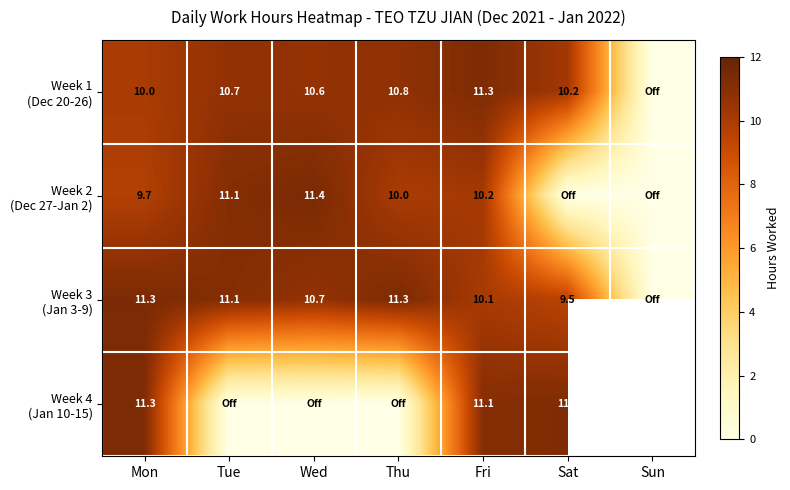

What is the total value across all series at Fri?

42.7